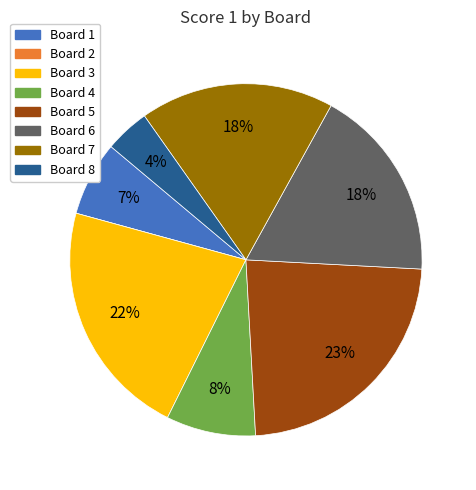

Which slice is the largest?

Board 5